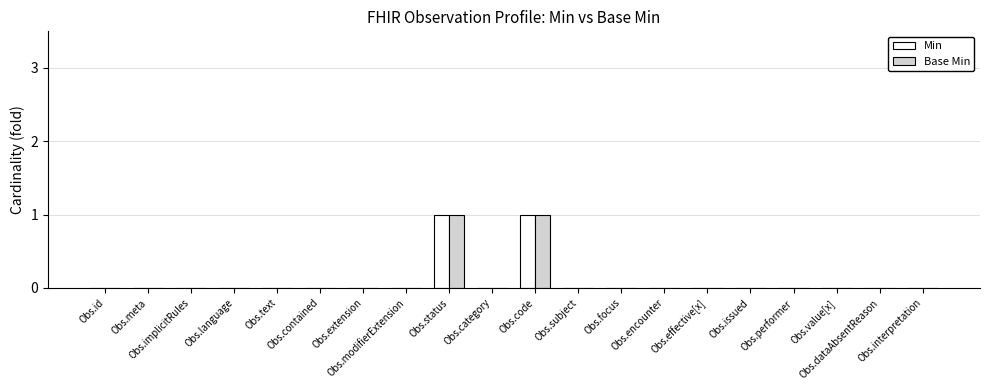

How many categories are shown in the chart?

20